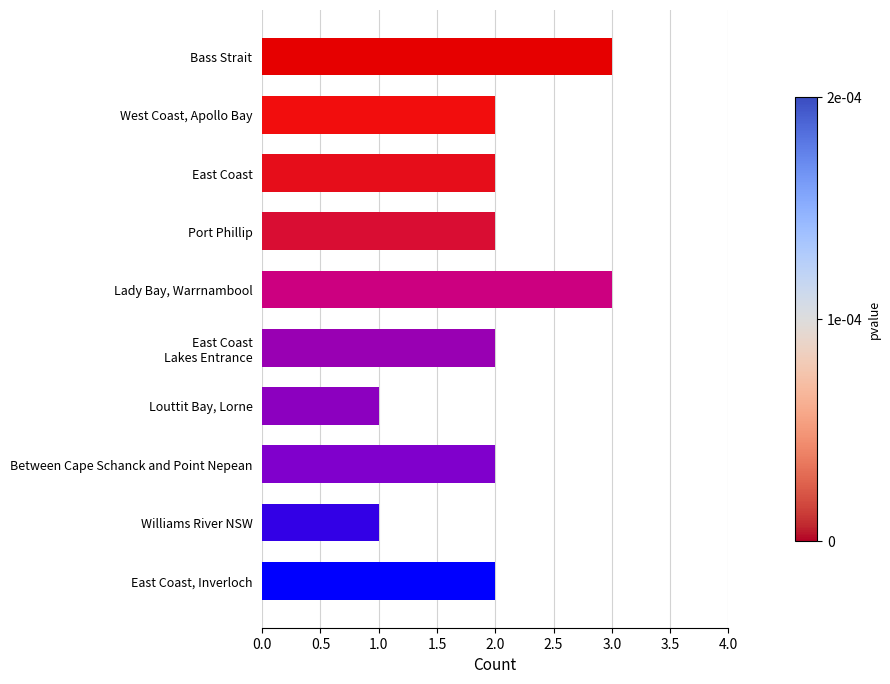

How many distinct data groups are displayed?

1